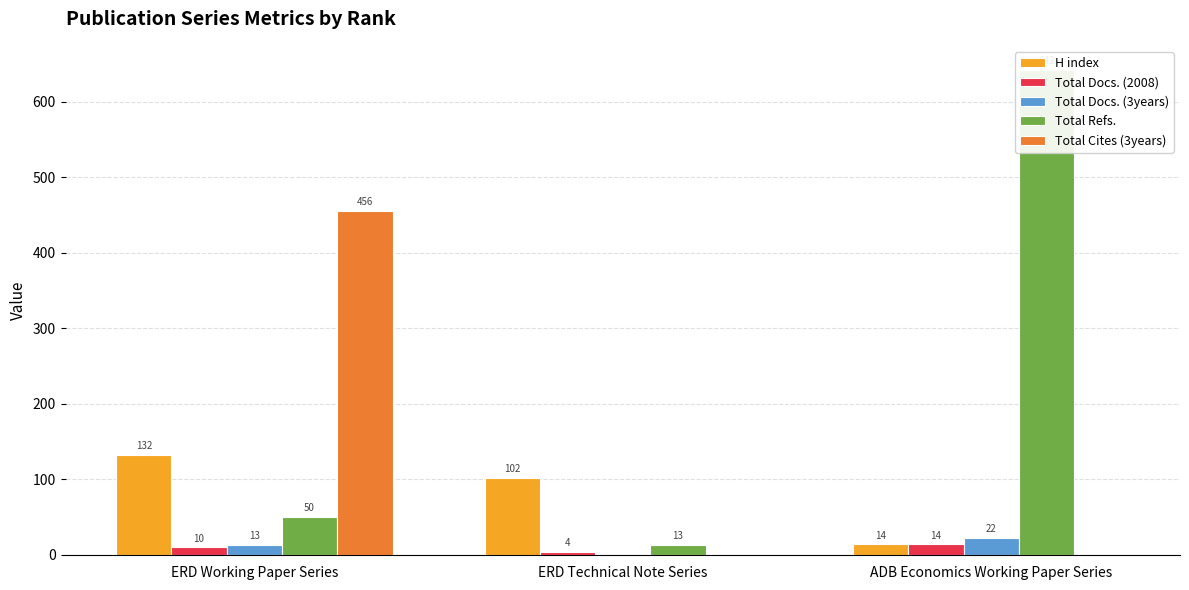

Rank the categories by Total Cites (3years) value from highest to lowest.

ERD Working Paper Series, ERD Technical Note Series, ADB Economics Working Paper Series